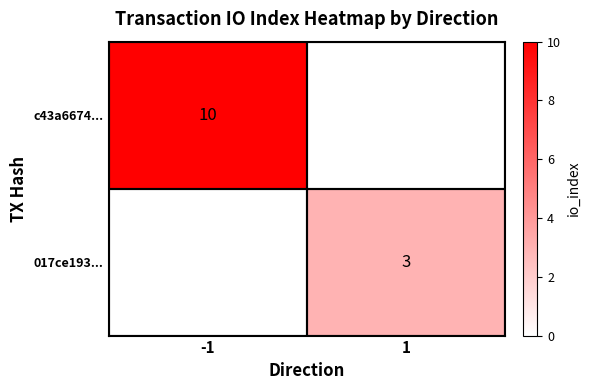

Is it true that 017ce193... equals 3 at 1?

True